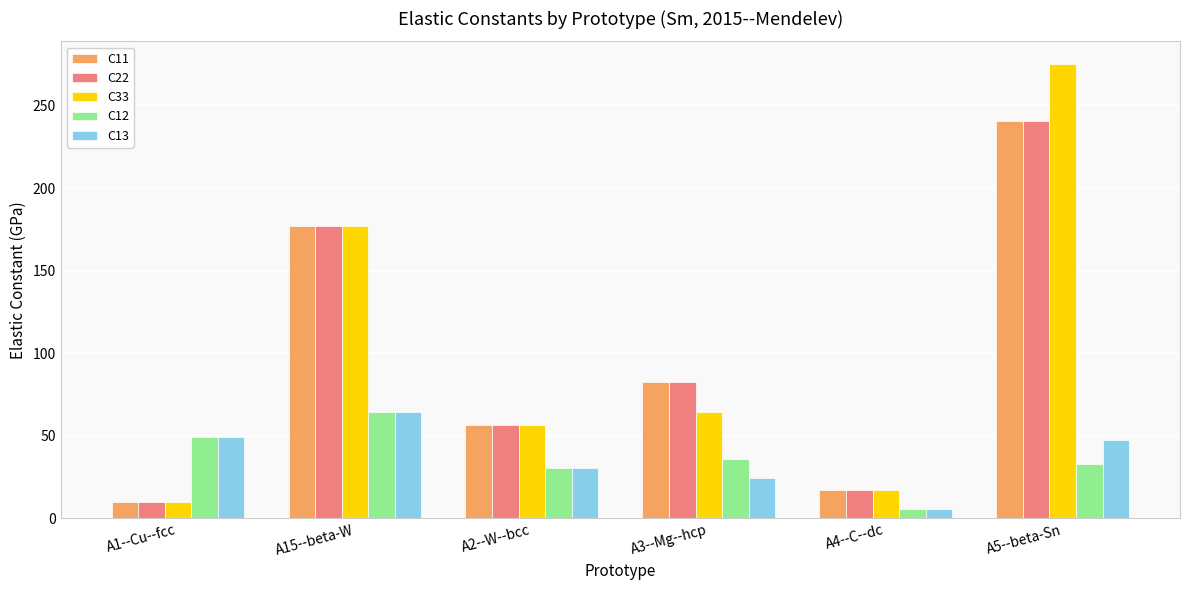

Which series has the largest total across all categories?

C33